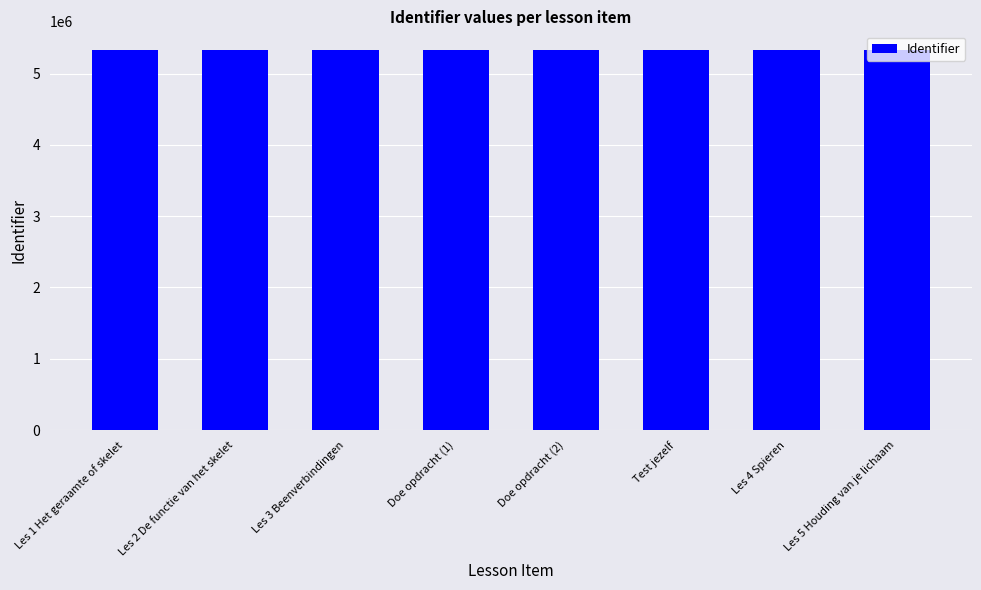

Where does the data first go above 5325031?

Doe opdracht (2)